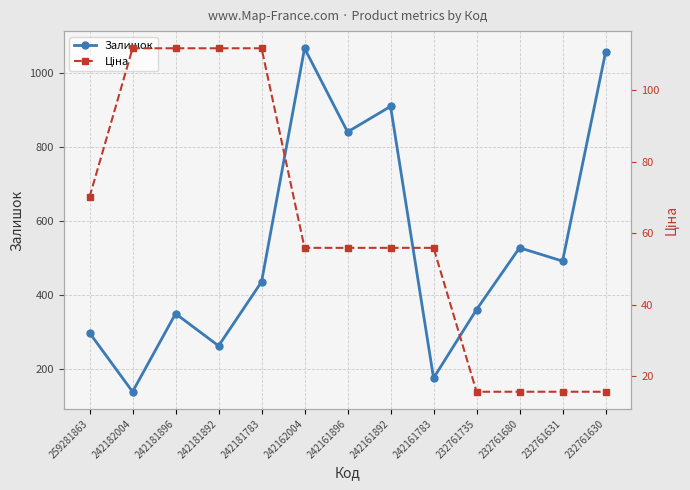

Which series has the largest range (max minus min)?

Залишок